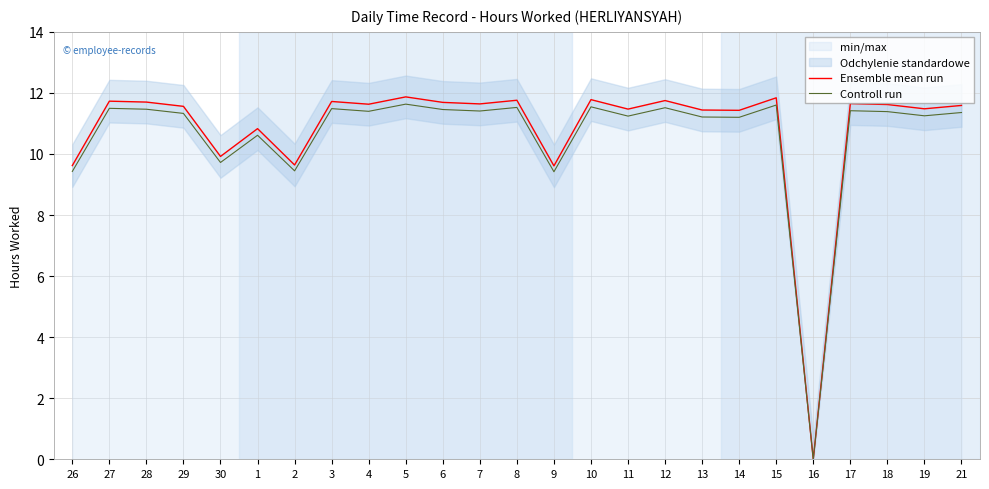

The Controll run series shows 16.0 at 10. True or false?

False